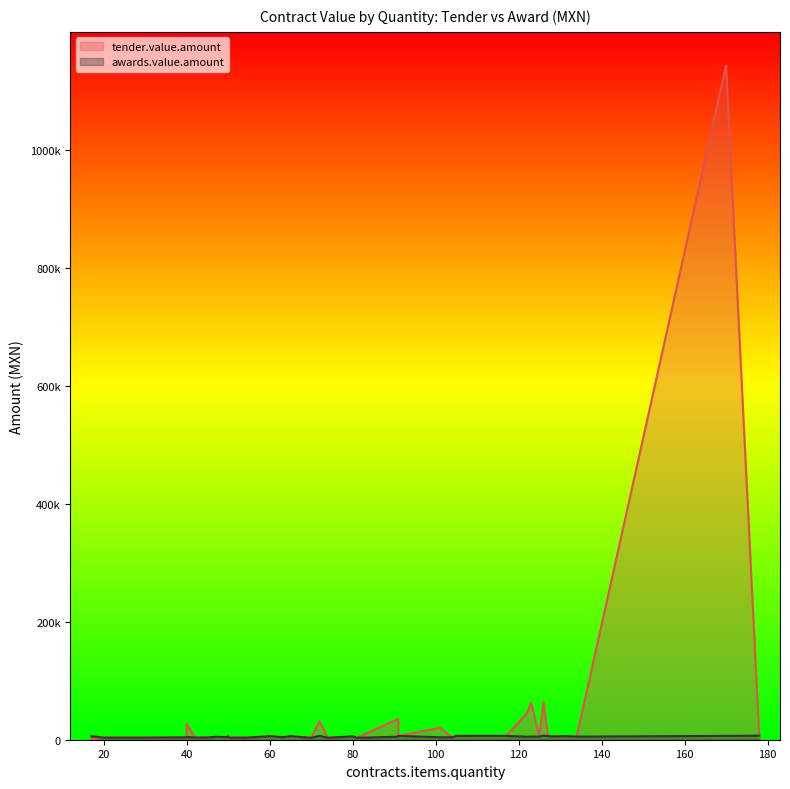

At which category is the sum across all series the highest?

170